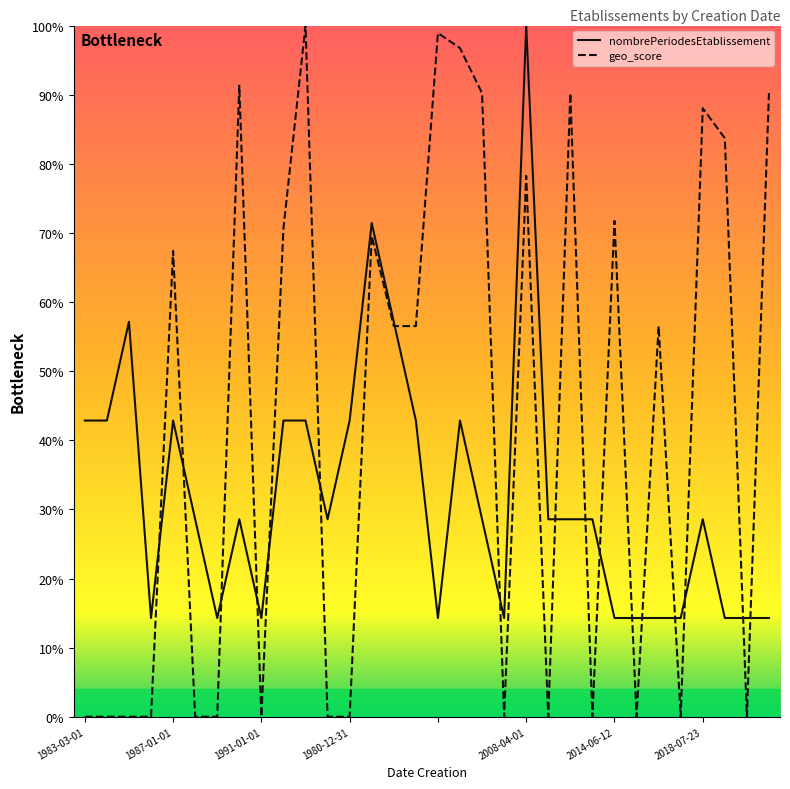

List the series in order of their overall mean, lowest first.

nombrePeriodesEtablissement, geo_score